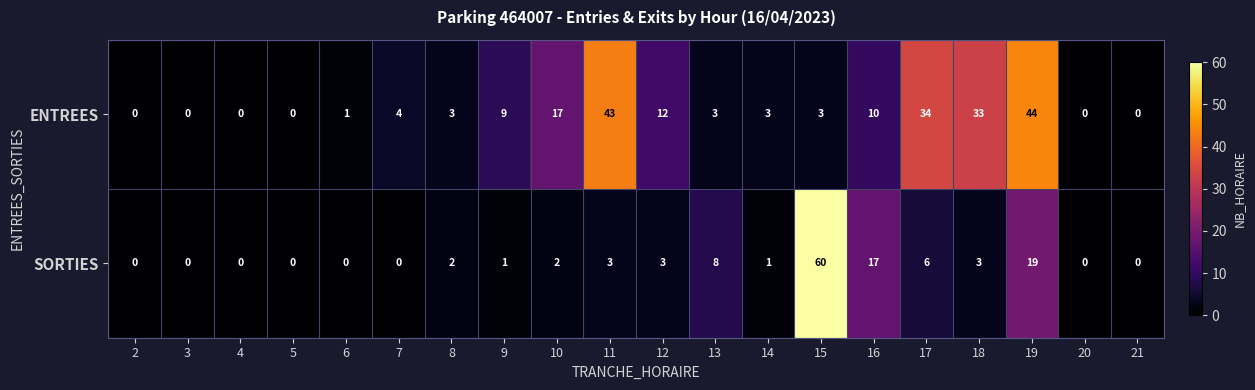

How many positive values does the SORTIES series have?

12